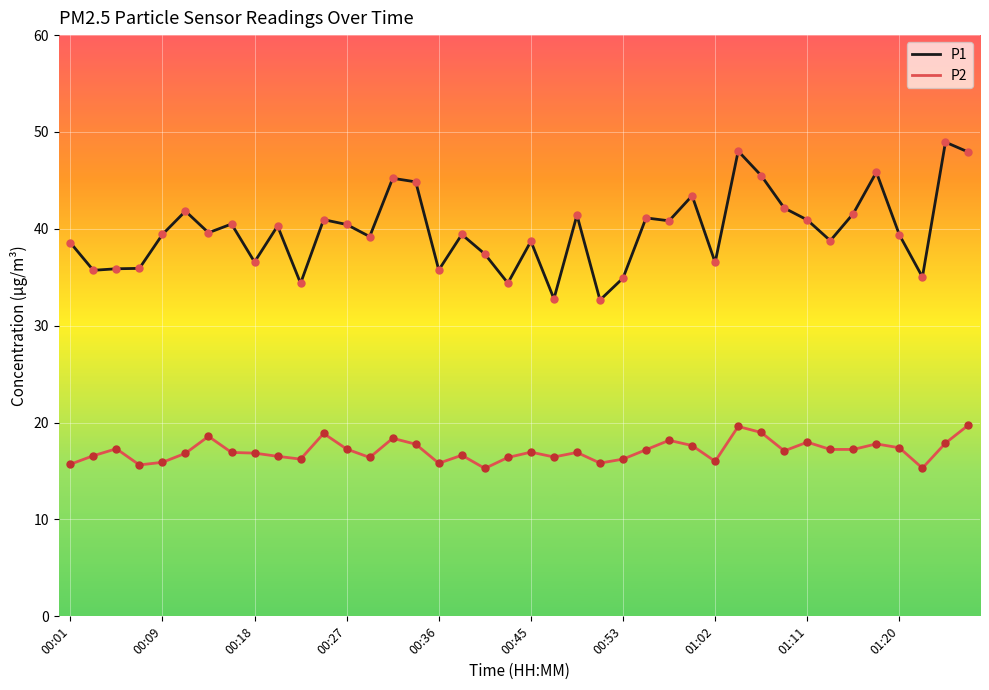

Which series has the widest spread of values?

P1